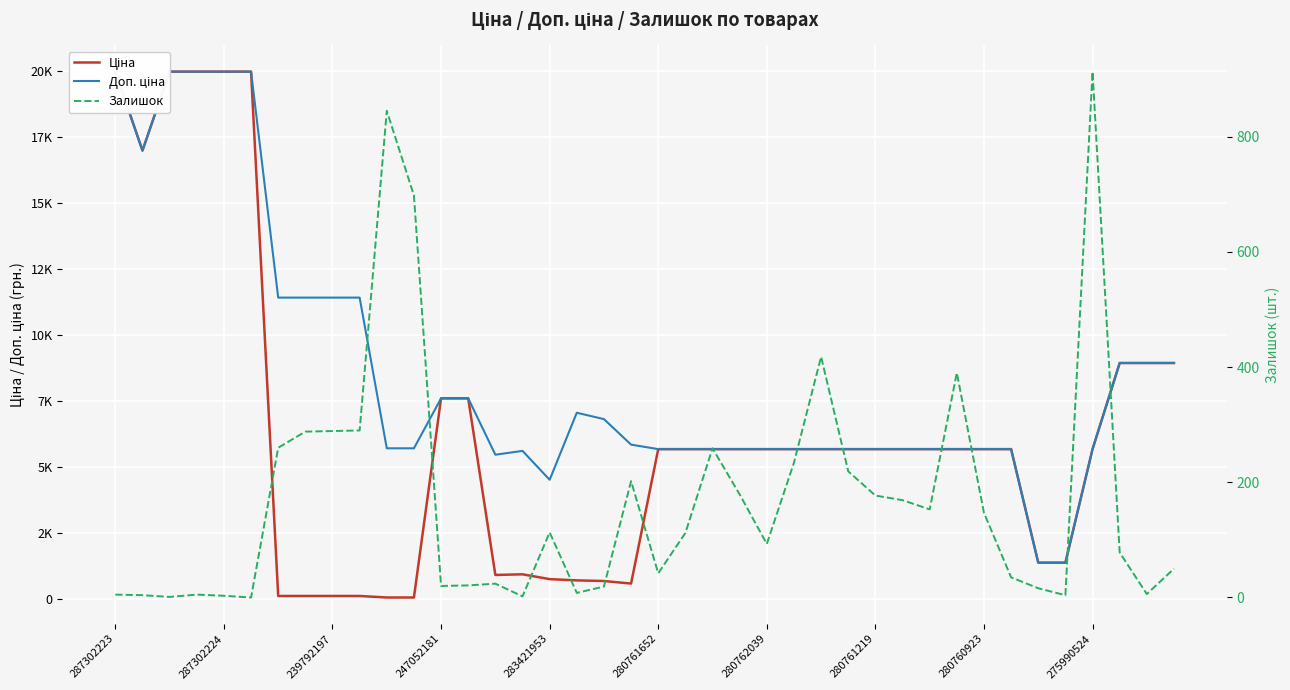

True or false: Залишок and Доп. ціна intersect in this chart.

False